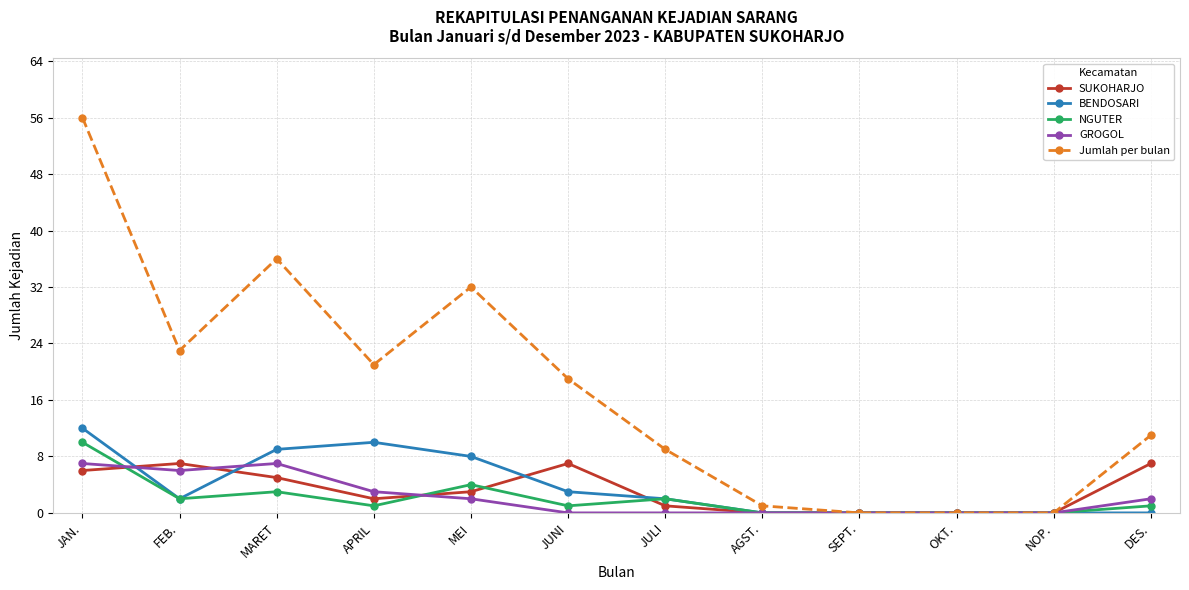

Is it true that SUKOHARJO equals 5 at MARET?

True